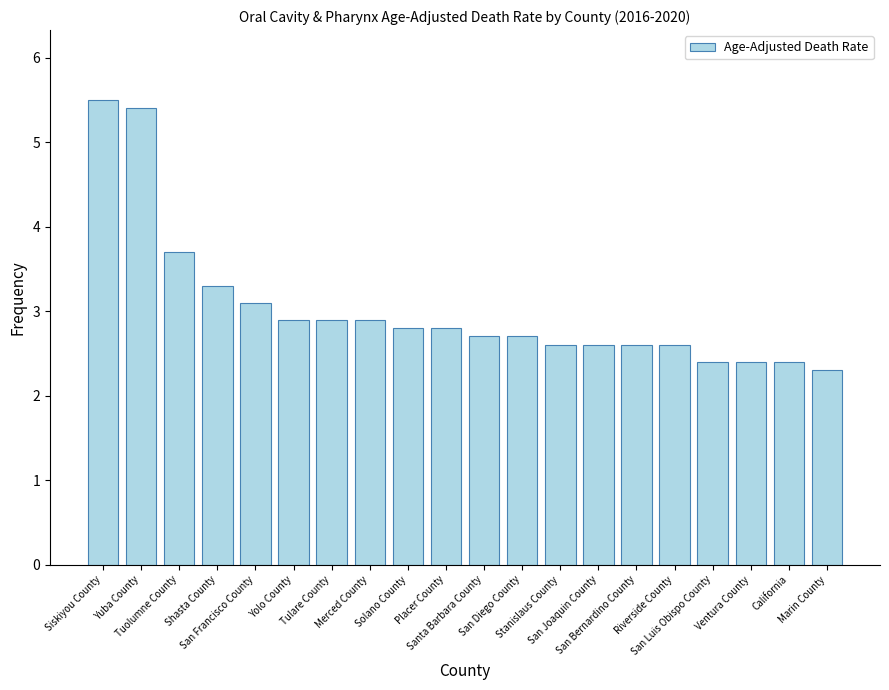

What is the value of the 9th bar from the left?

2.8